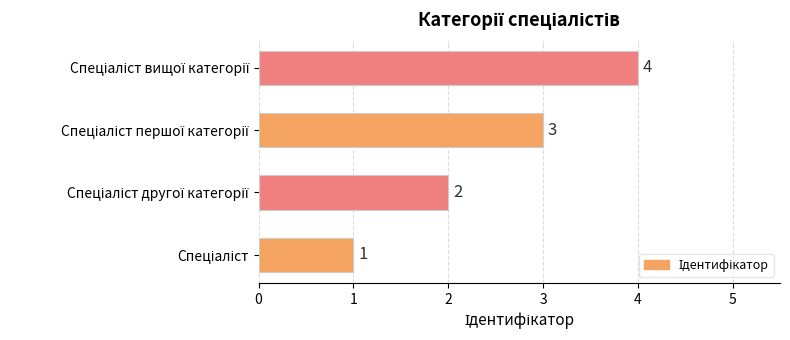

What is the difference between the maximum and minimum values?

3